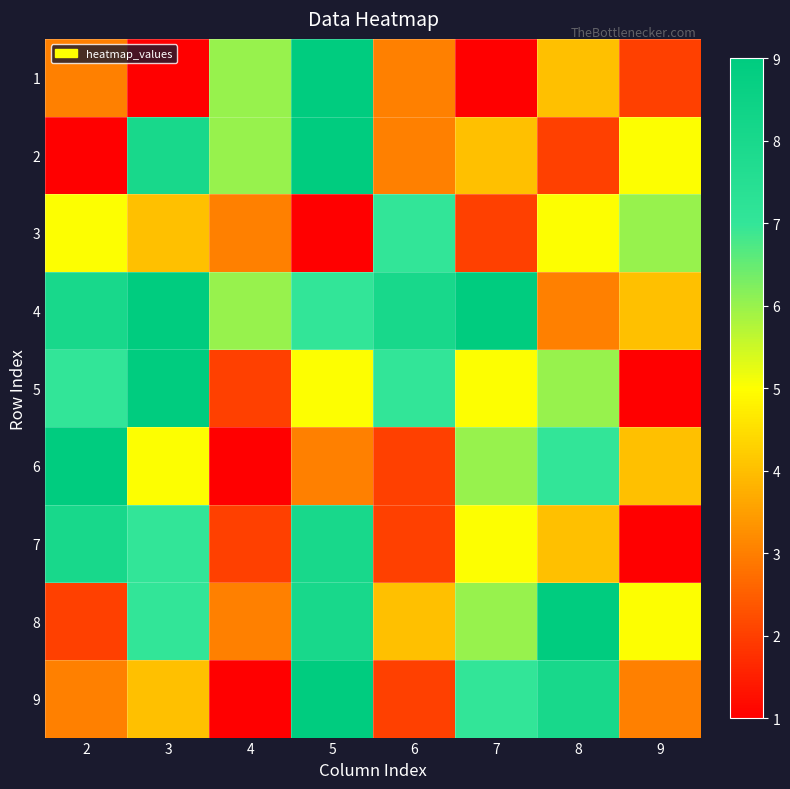

What is the difference between the highest and lowest values at 4?

5